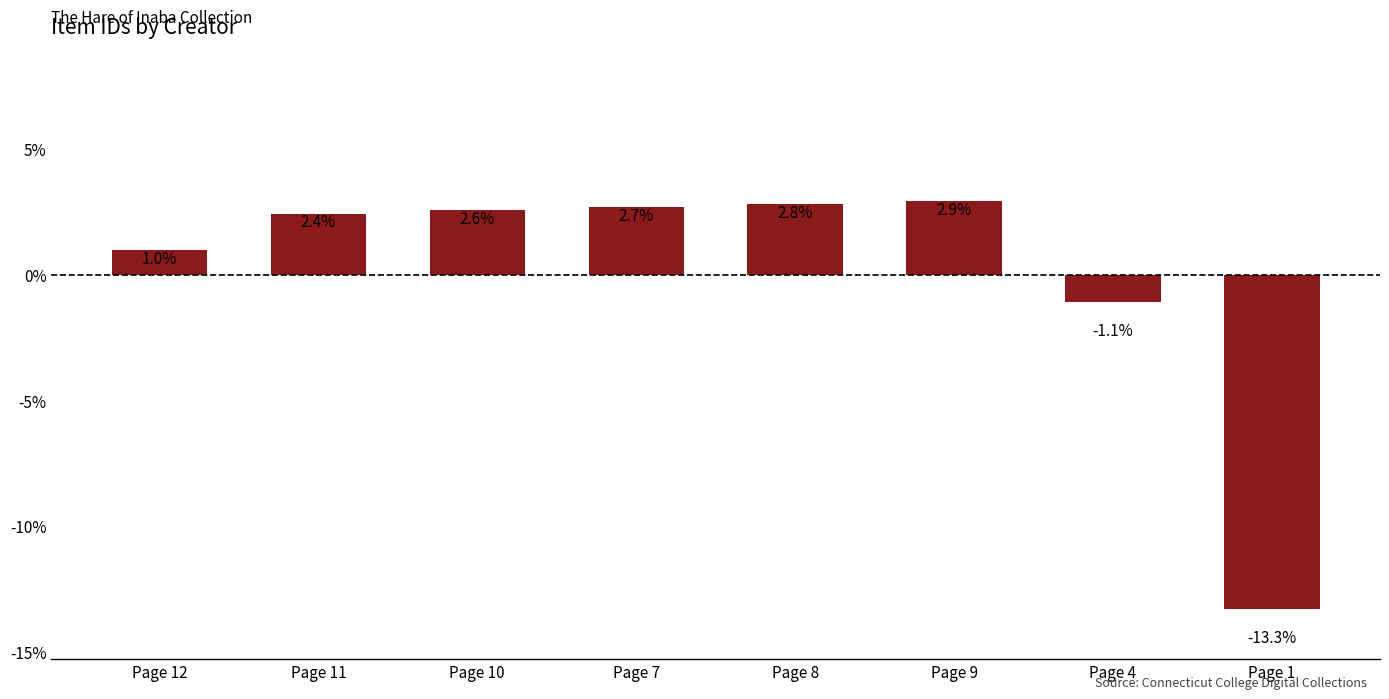

Are the bars grouped side by side (vs. stacked)?

No